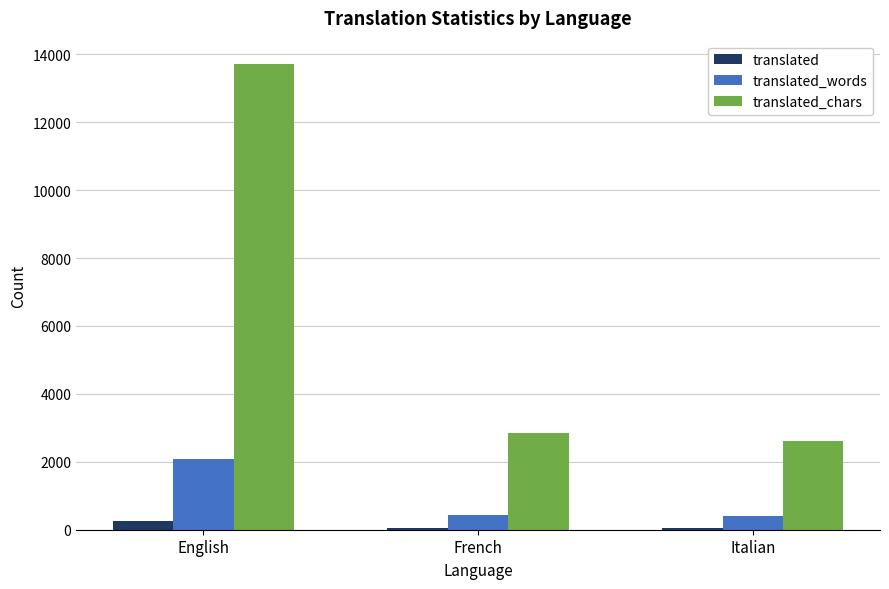

Rank the series at French from highest to lowest value.

translated_chars, translated_words, translated